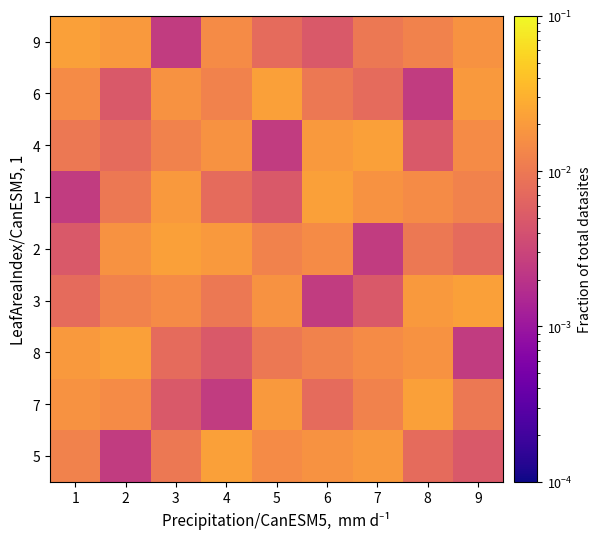

At which category is the sum across all series the highest?

1